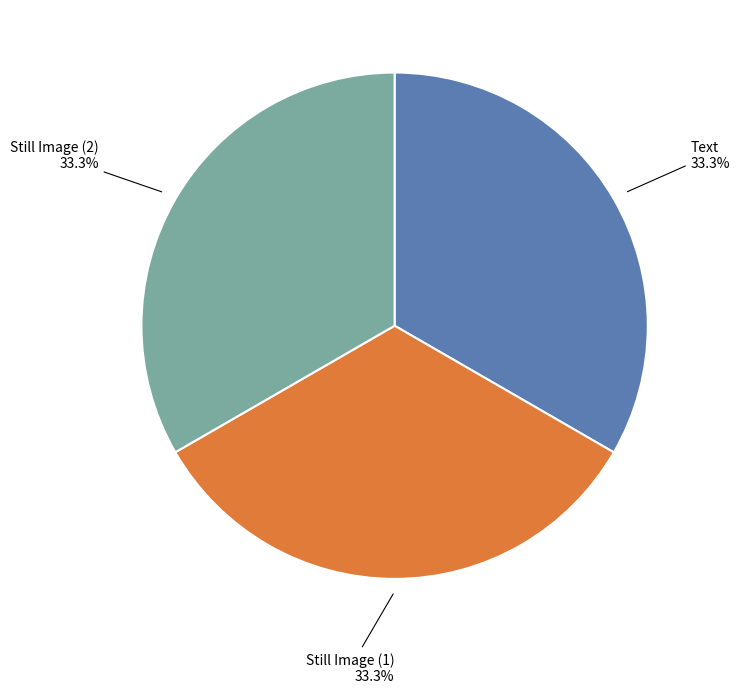

What is the ratio of the value at Text to the value at Still Image (2)?

1.0